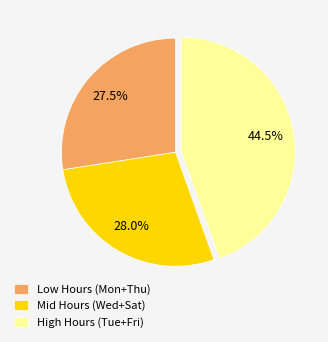

Rank the categories by value from lowest to highest.

Low Hours (Mon+Thu), Mid Hours (Wed+Sat), High Hours (Tue+Fri)